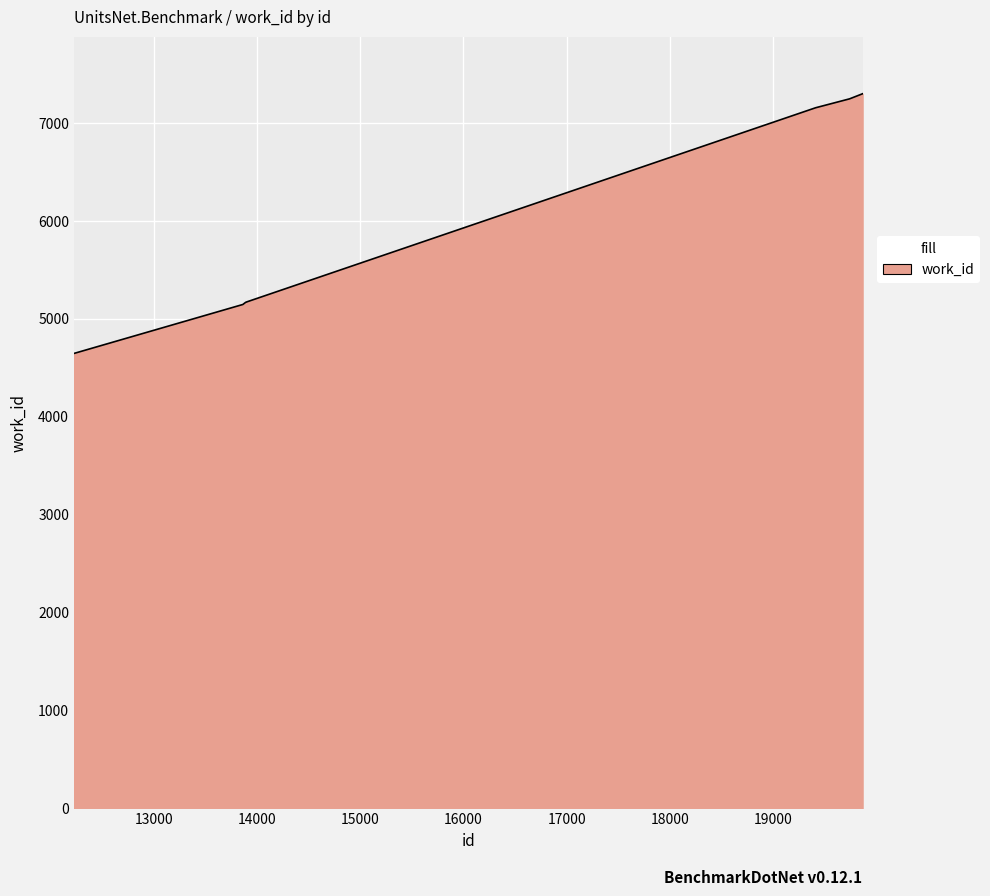

What is the difference between the maximum and minimum values?

2652